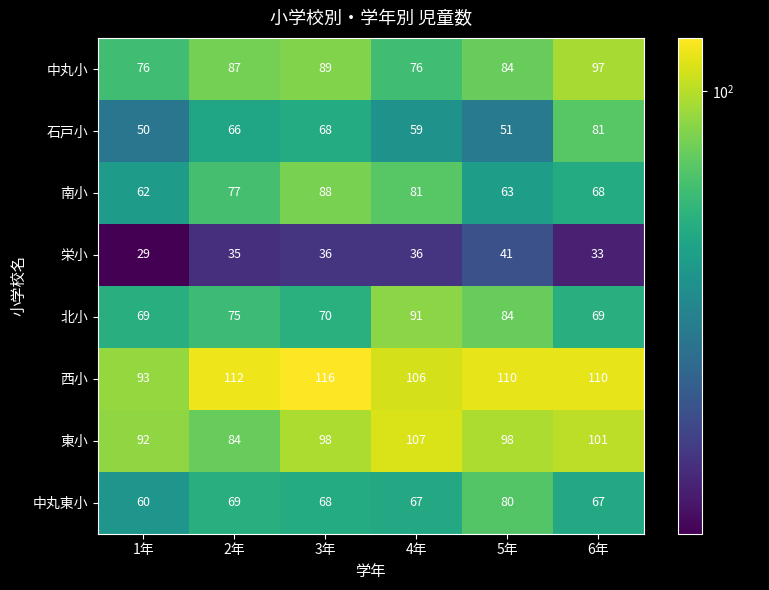

What value does the 東小 series have at 1年?

92